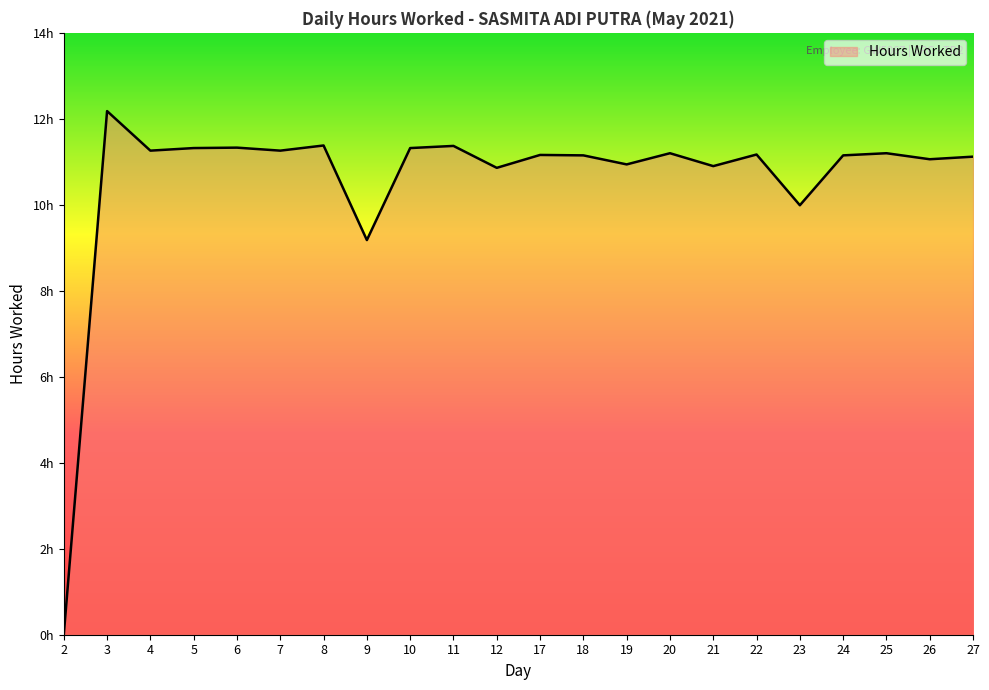

How many interior local peaks (higher than both neighbors) does the data have?

8